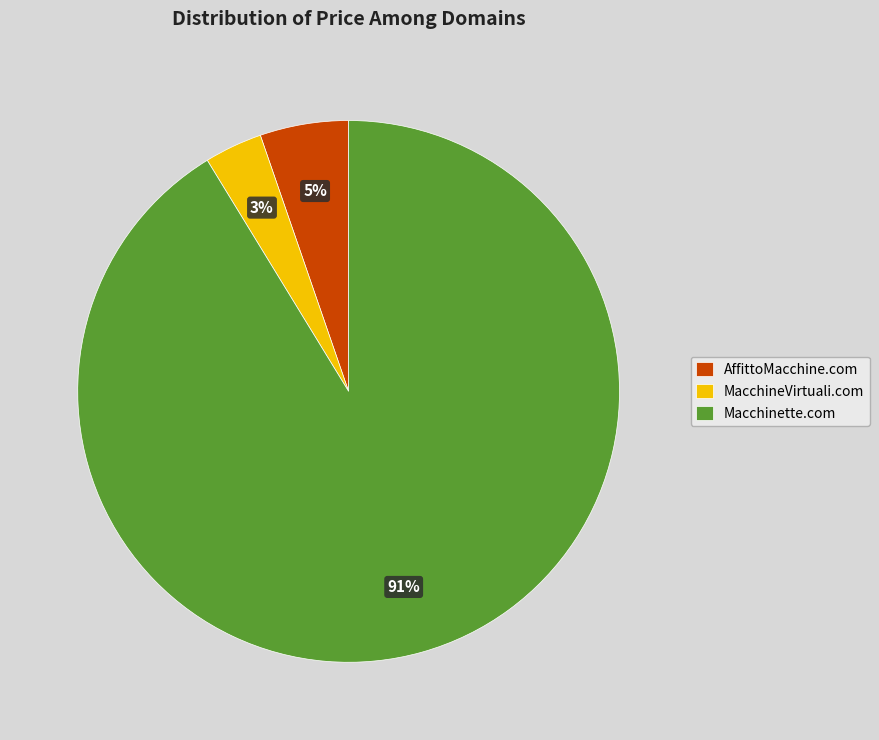

Count the number of slices in the pie.

3